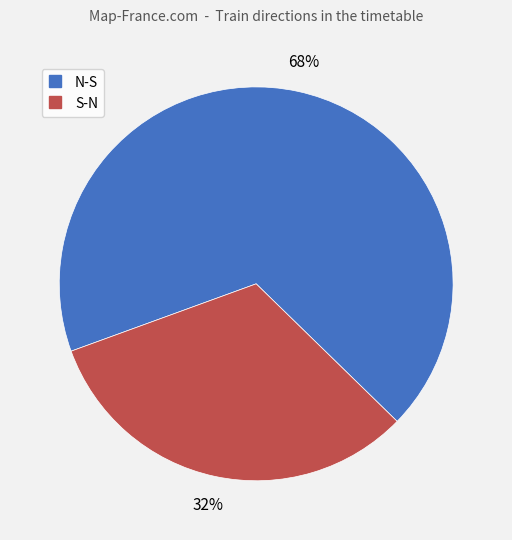

Does N-S account for over 50% of the chart?

Yes